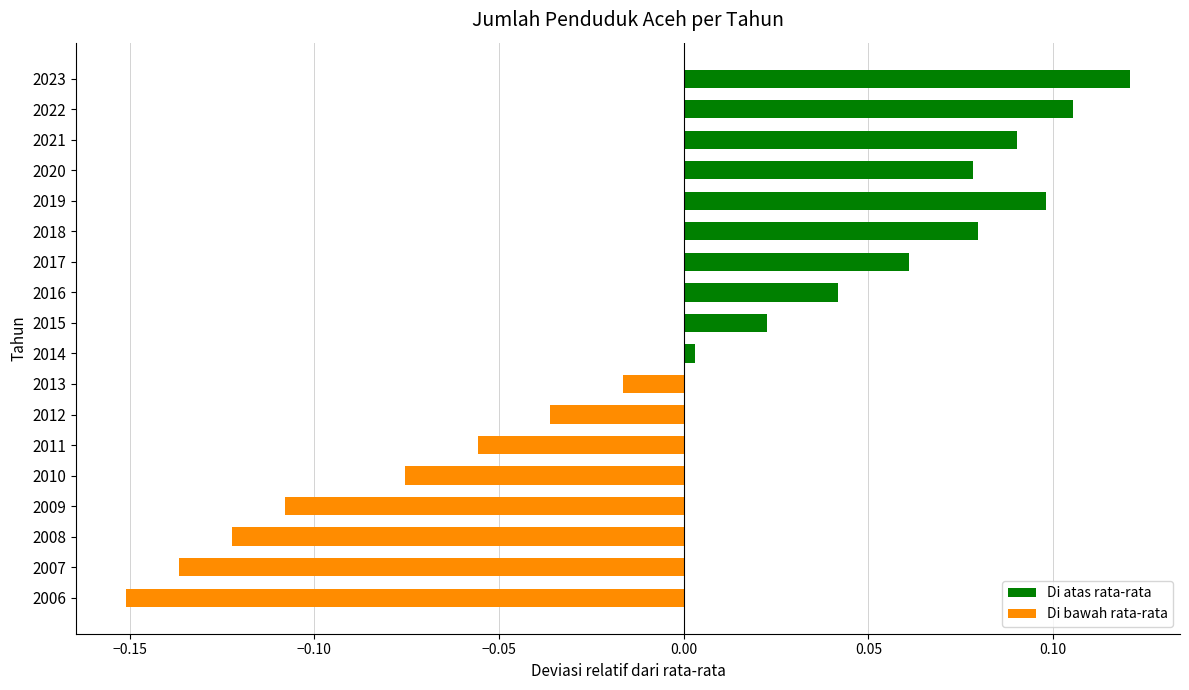

Between 2015 and 2010, which is larger?

2015